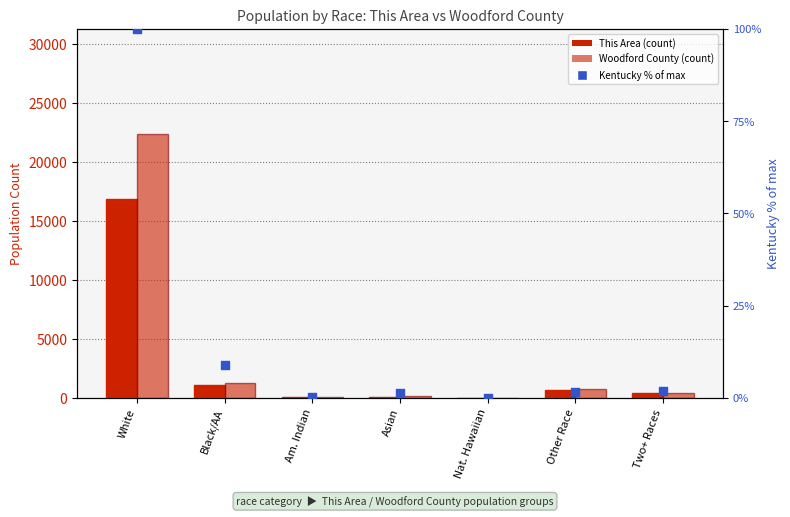

At how many categories does at least one series exceed 15186?

1